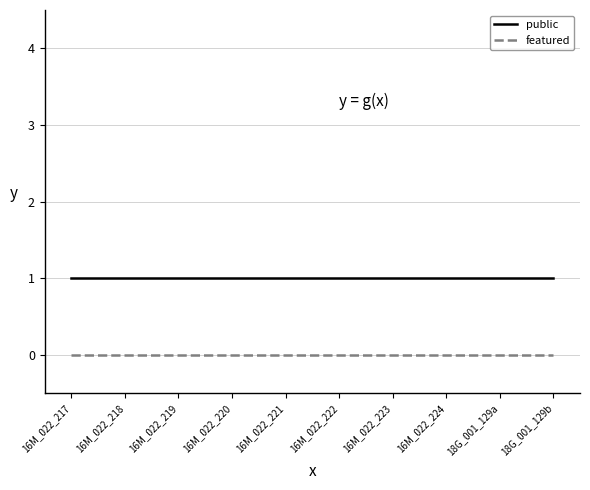

Which series has the largest total across all categories?

public